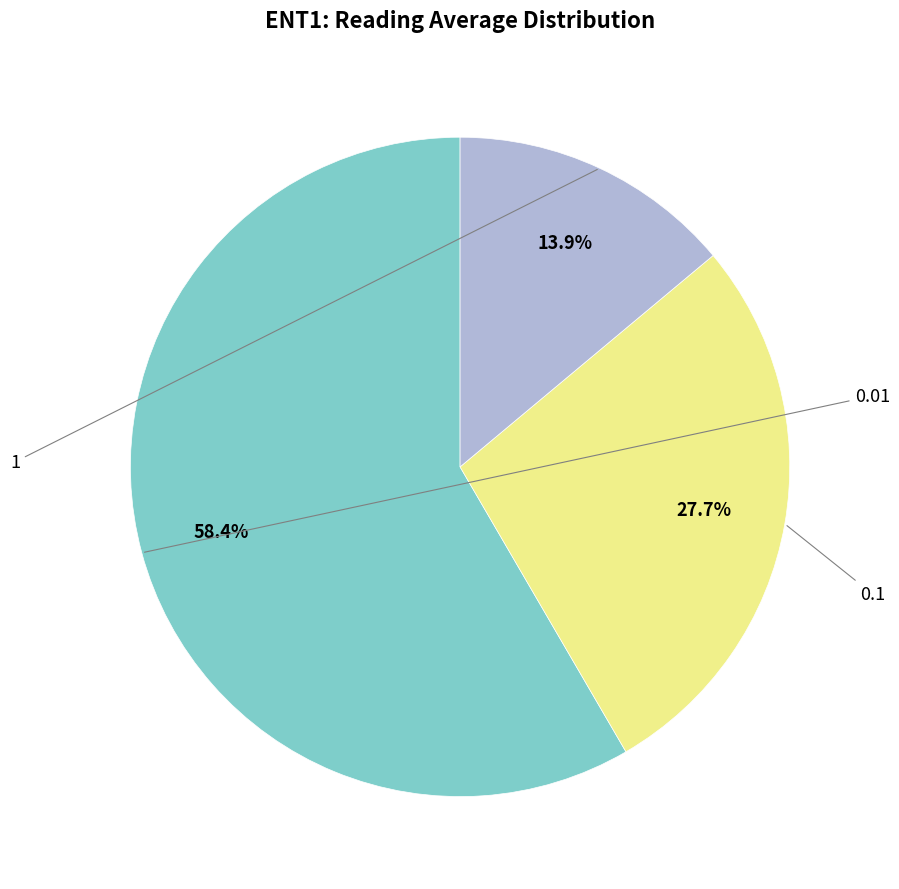

How many slices are in this pie chart?

3